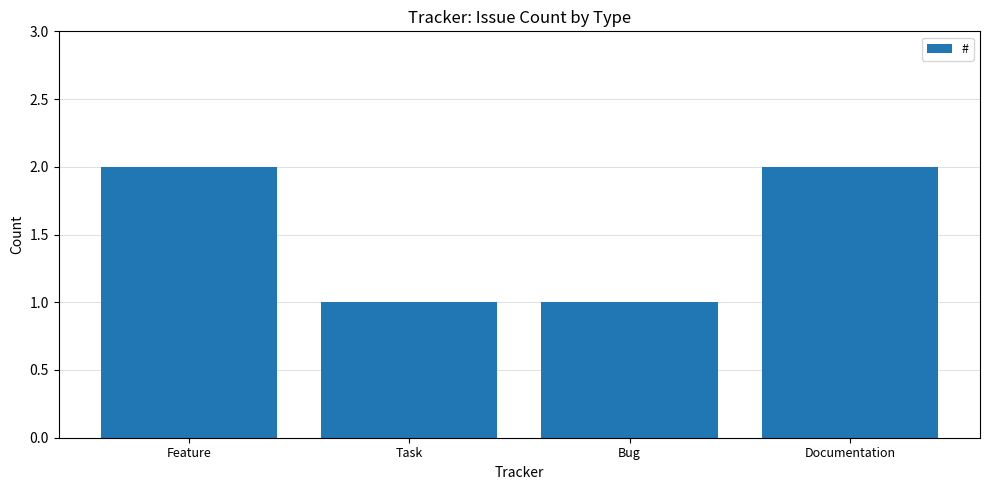

Reading right to left, what are all the values shown in this chart?

2	1	1	2